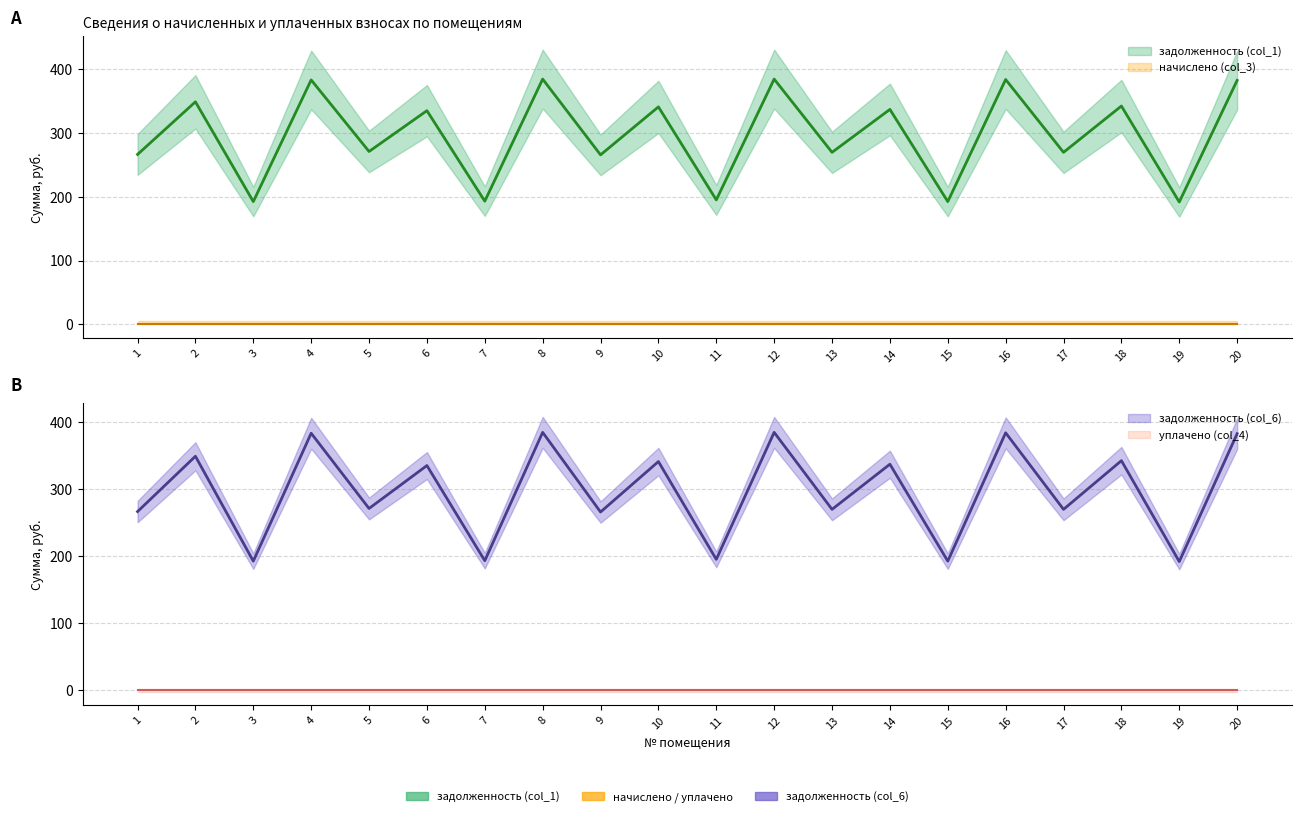

Between 9 and 2, which is larger?

2